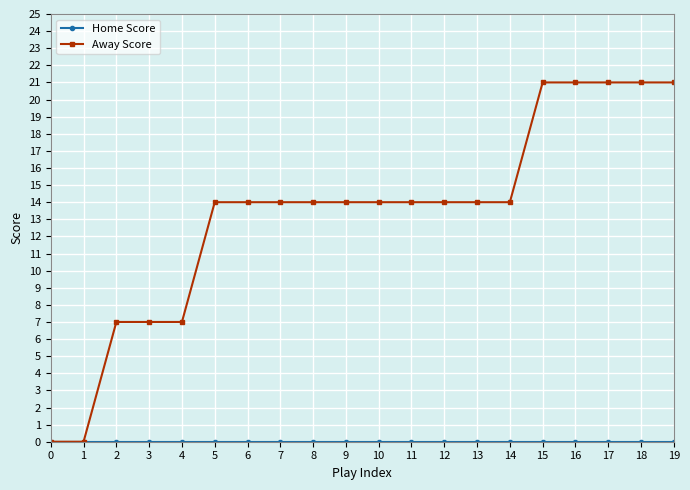

What is the value of the Away Score point at the 13th from the left?

14